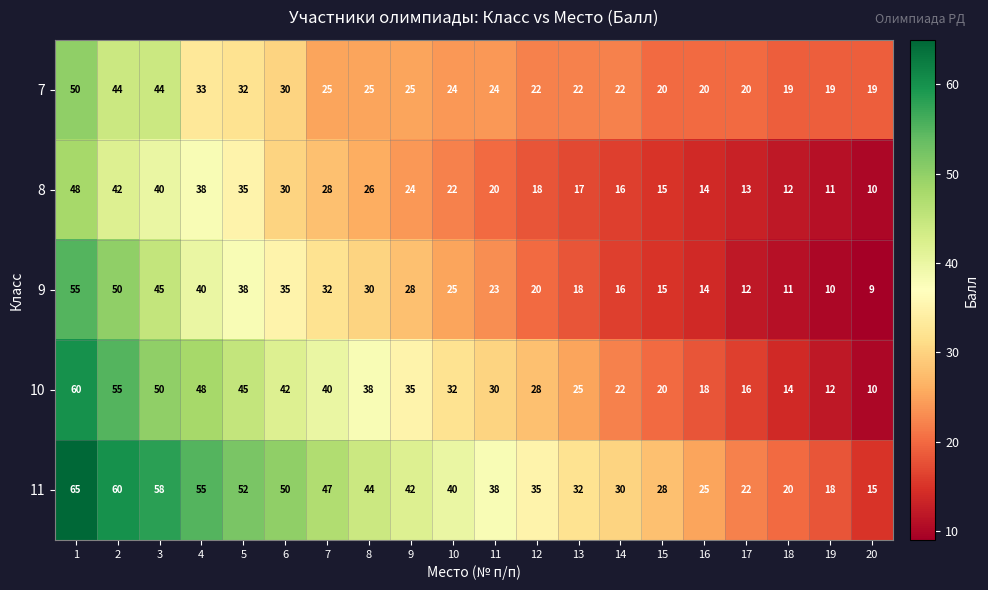

The value of 7 at 14 is 29. True or false?

False